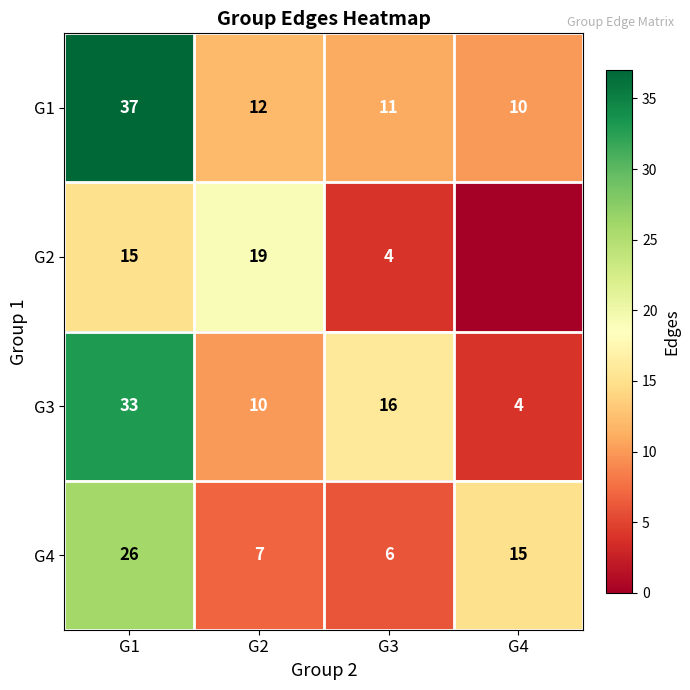

At which label does G4 first exceed 15?

G1